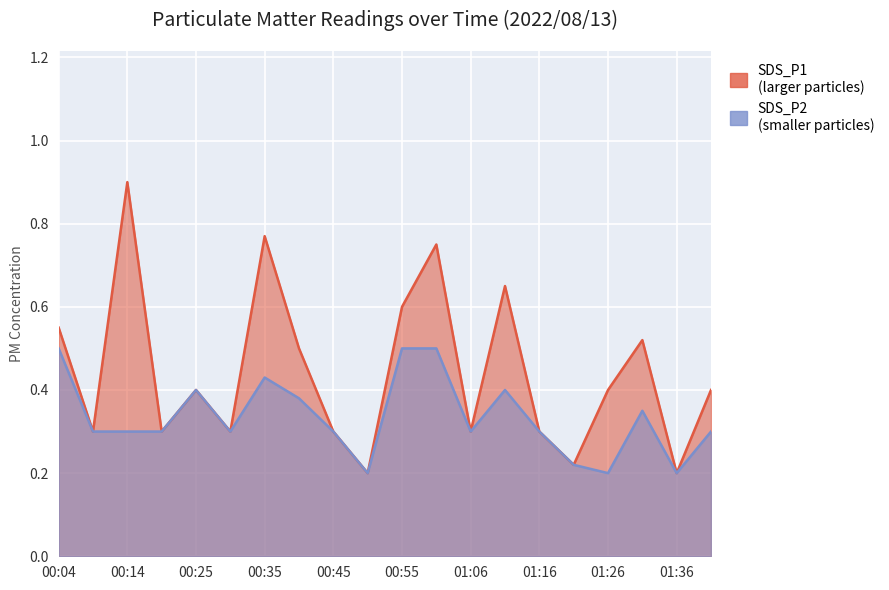

Which series has the widest spread of values?

SDS_P1